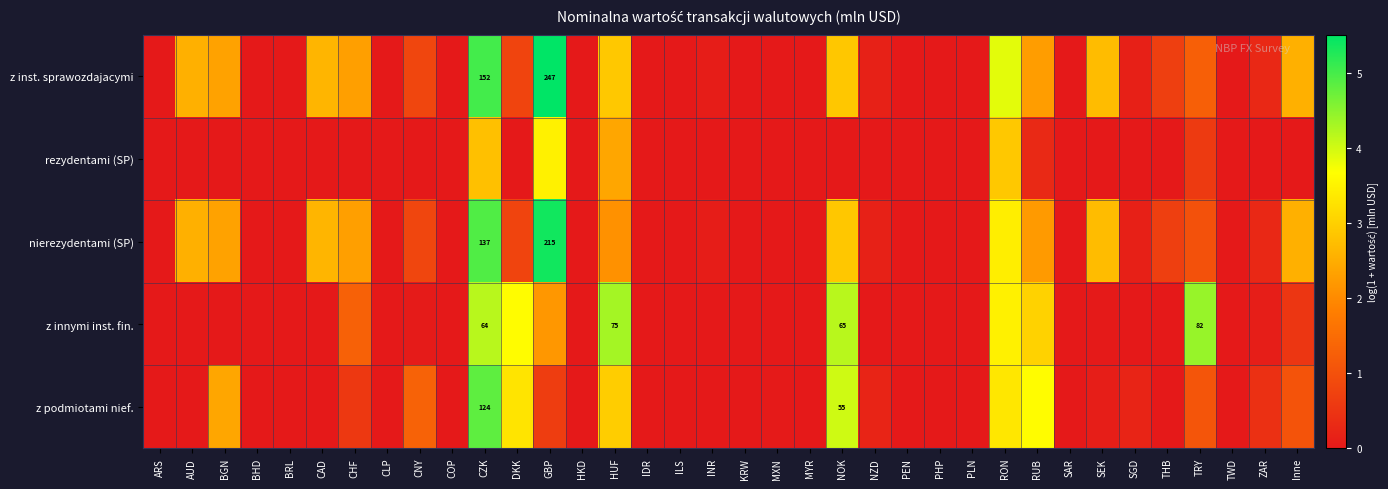

The z innymi inst. fin. series shows 3.5 at RON. True or false?

True